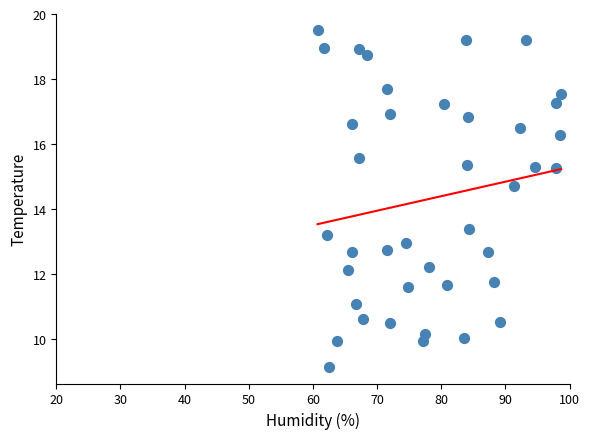

What is the range of Y values (max minus min)?

10.3